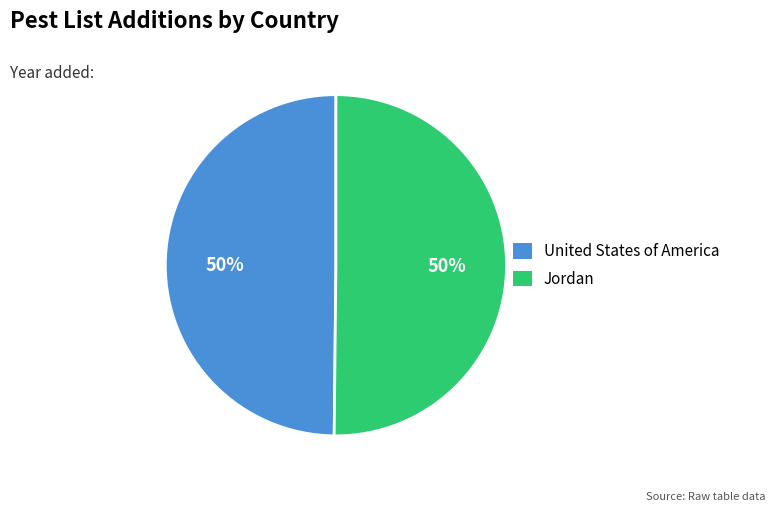

Is it true that United States of America is 43% of the pie?

False